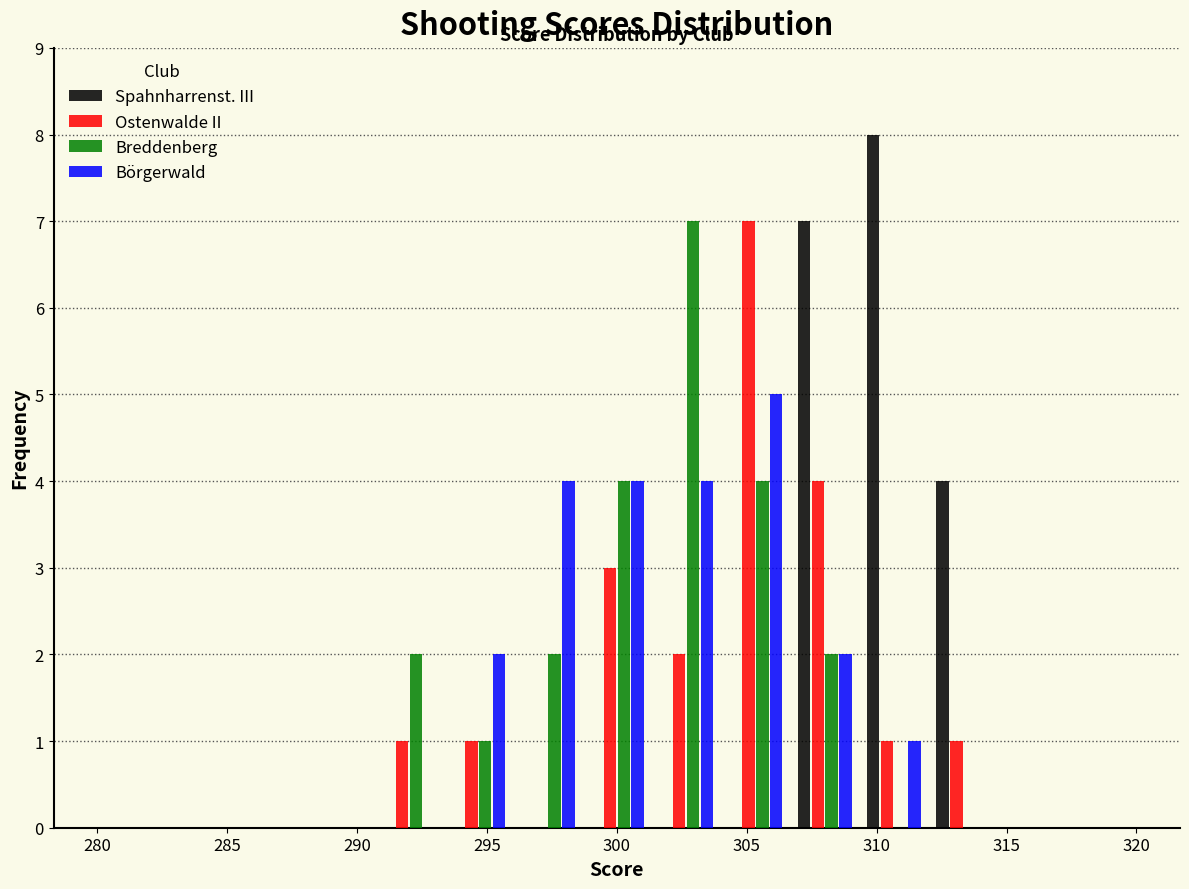

What is the height of the Spahnharrenst. III bar covering 306.5 to 309.5 on the x-axis? Neither the bar edges nor the heights are printed on the chart, so give them approximately, as read against the axes.

7